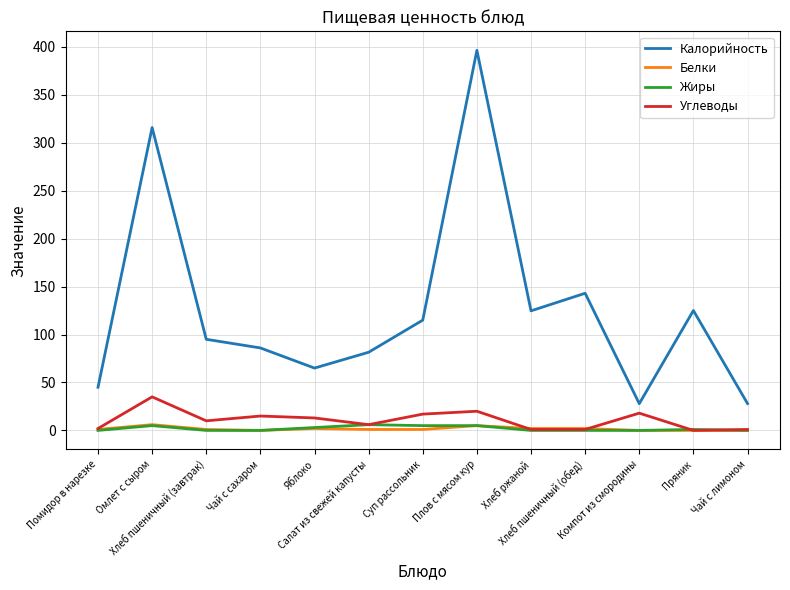

Which series has the widest spread of values?

Калорийность